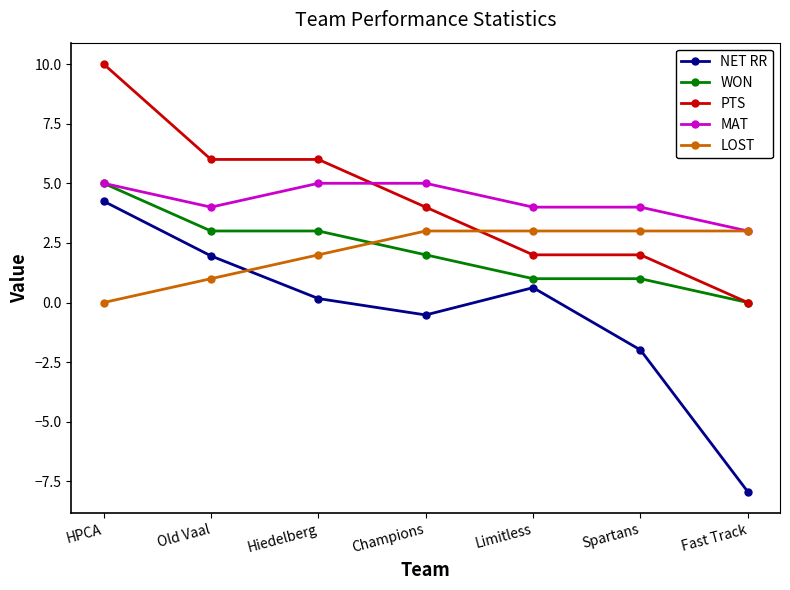

What is the approximate value of LOST at Limitless?

3.0